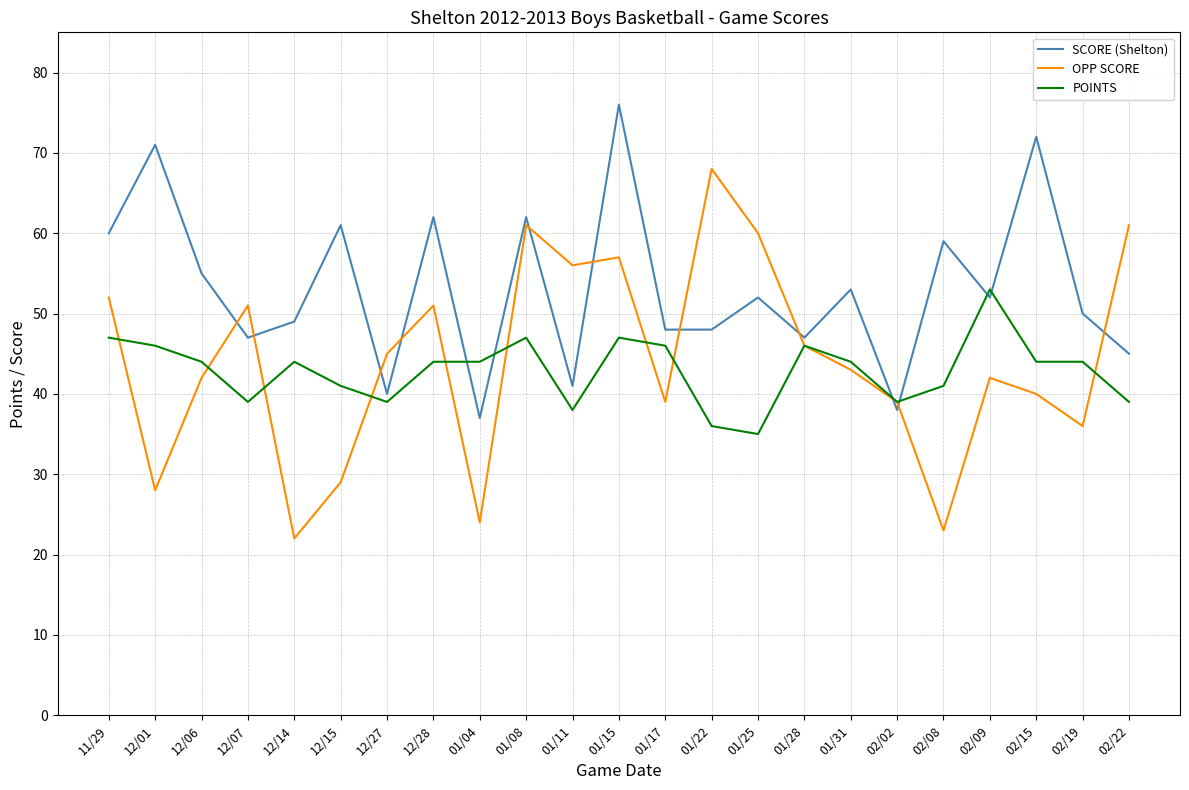

Reading left to right, extract all data points from this chart.

SCORE (Shelton): 60	71	55	47	49	61	40	62	37	62	41	76	48	48	52	47	53	38	59	52	72	50	45
OPP SCORE: 52	28	42	51	22	29	45	51	24	61	56	57	39	68	60	46	43	39	23	42	40	36	61
POINTS: 47	46	44	39	44	41	39	44	44	47	38	47	46	36	35	46	44	39	41	53	44	44	39